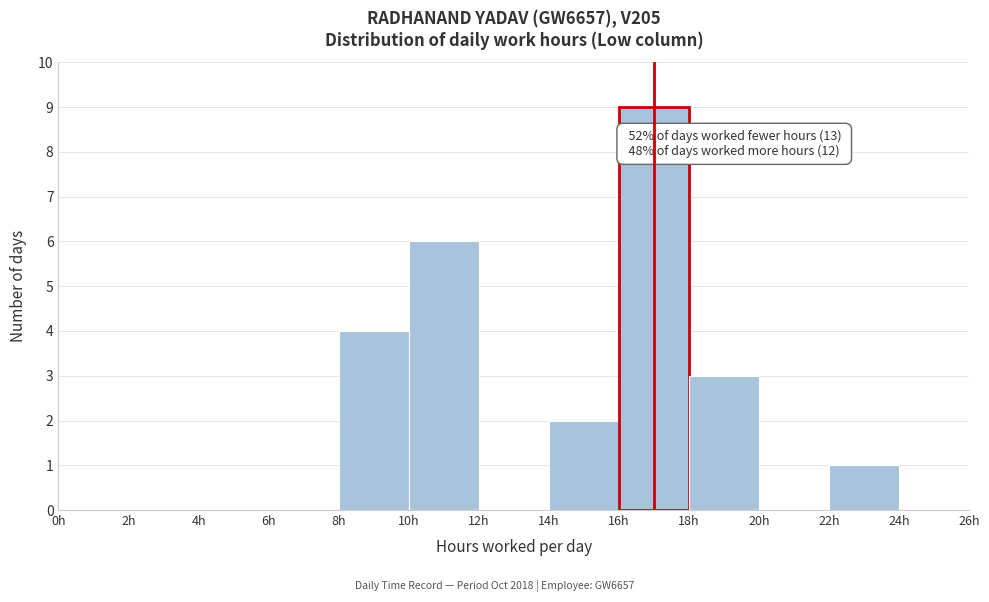

Over which range of the x-axis is the bar tallest?

16 to 18